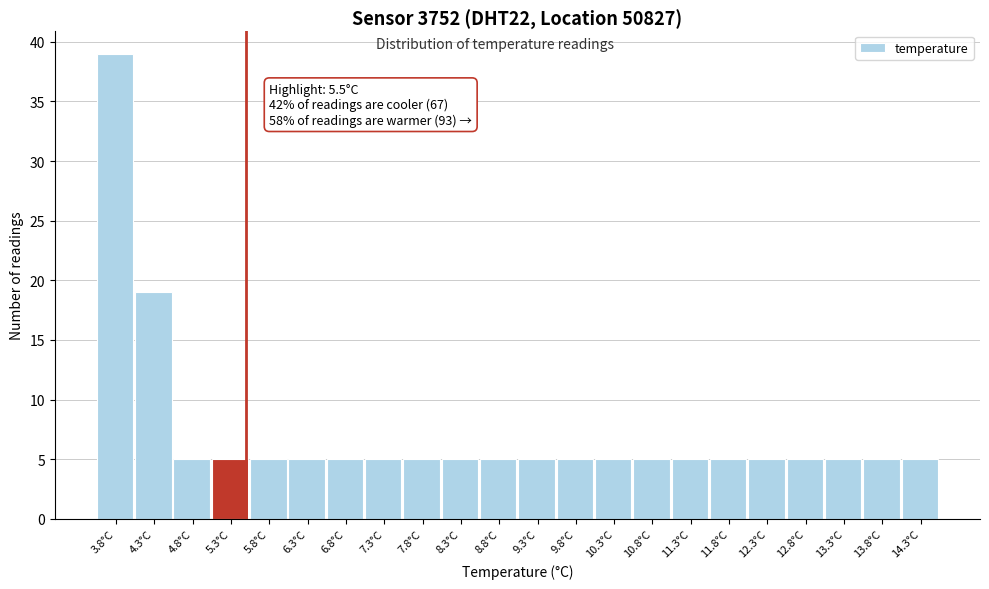

Which range on the x-axis has the tallest bar?

3.55 to 4.05